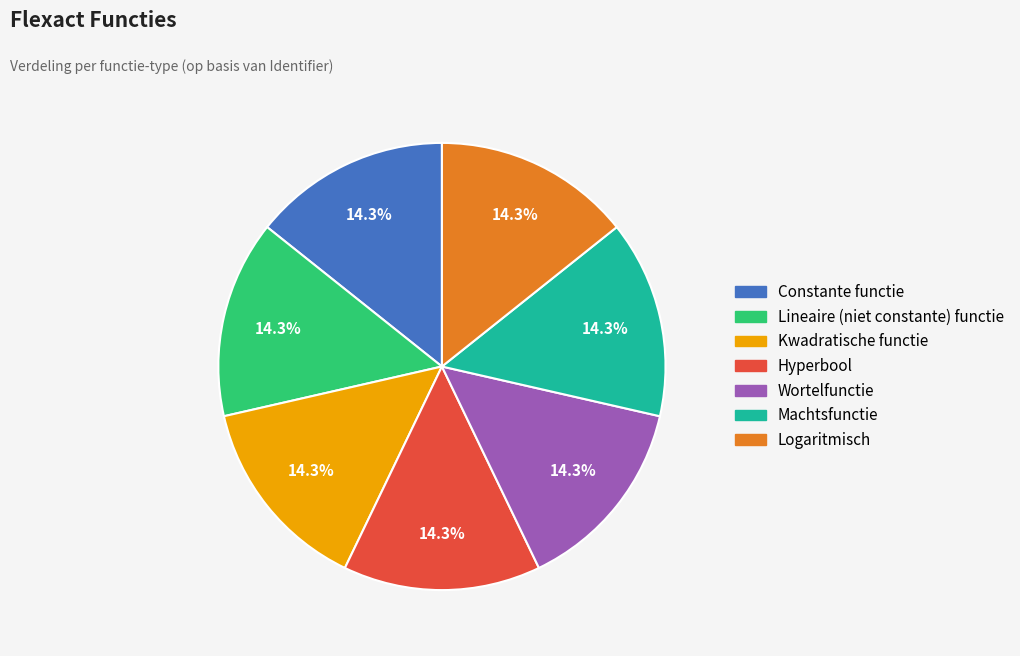

To the nearest percent, what is the combined percentage of Kwadratische functie and Lineaire (niet constante) functie?

29%